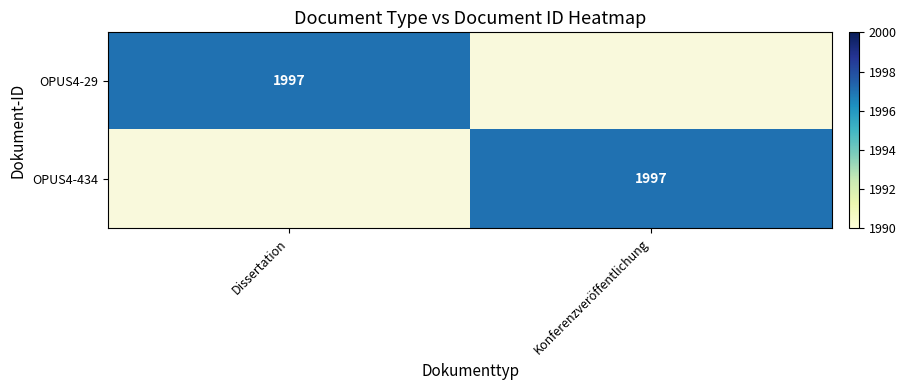

The OPUS4-29 series shows 1027 at Dissertation. True or false?

False